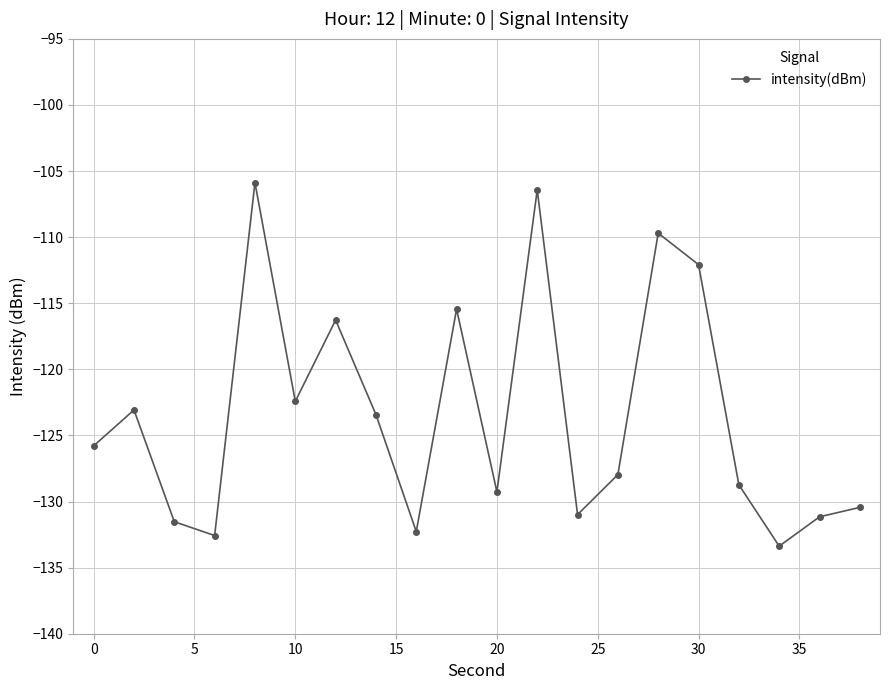

What is the value of the 10th point from the left?

-115.4